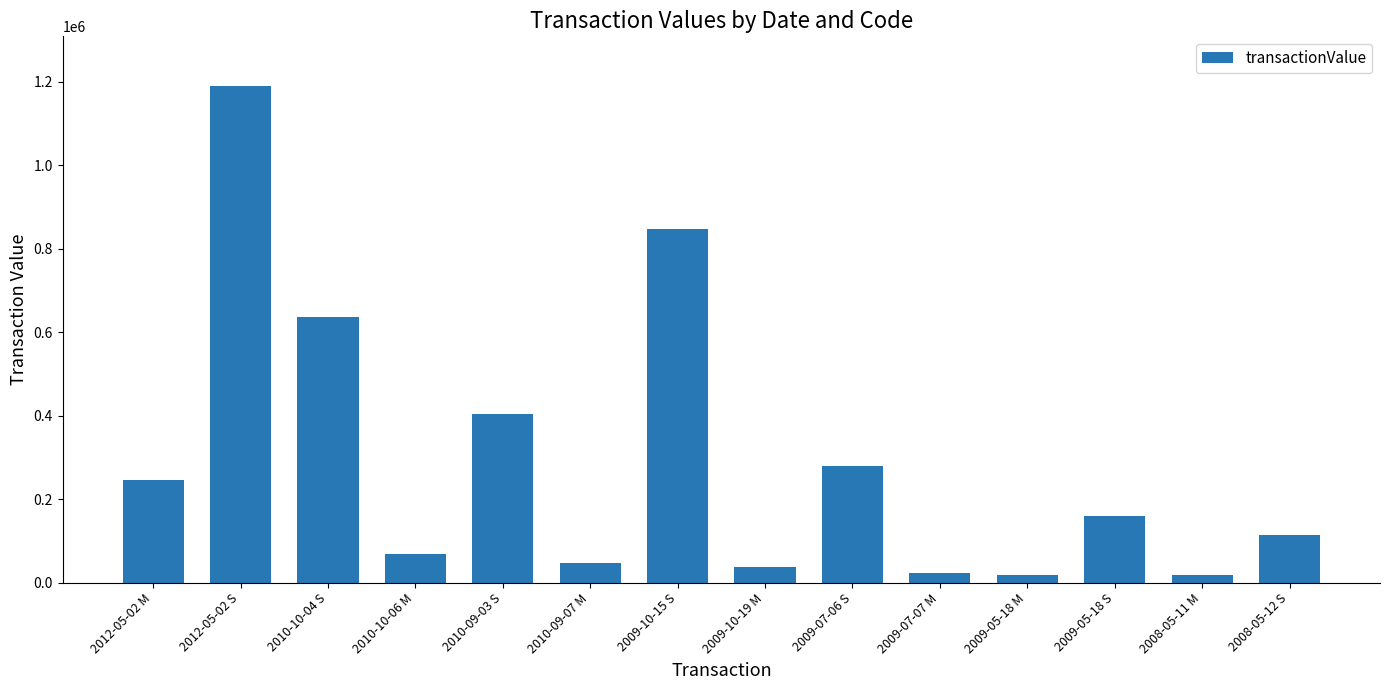

How many series are shown in this chart?

1